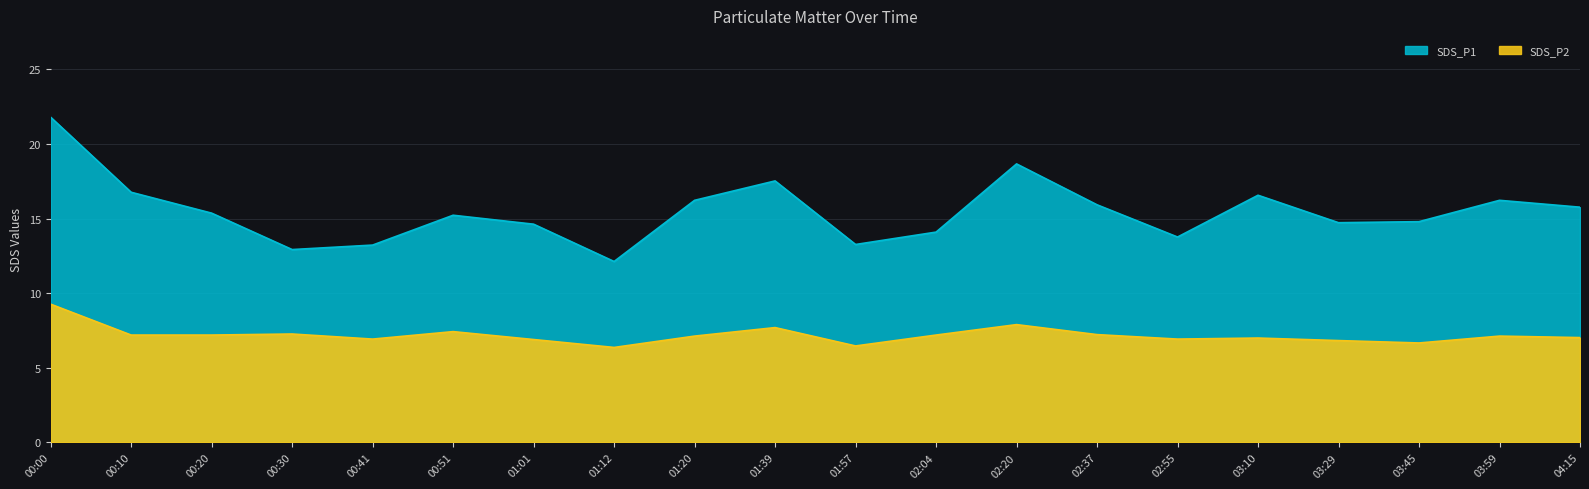

In SDS_P2, how many points are higher than both neighbors (excluding endpoints)?

6